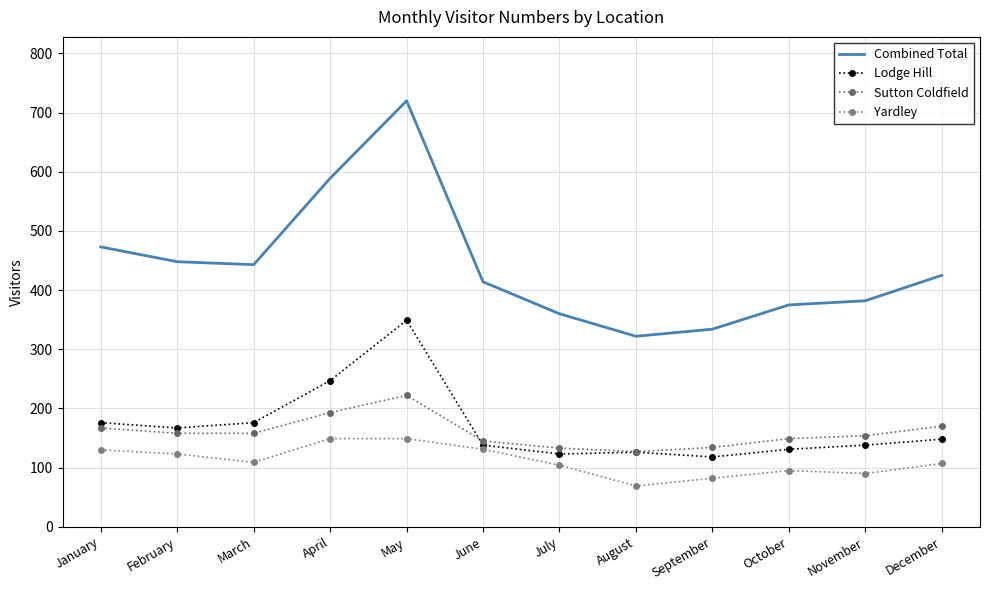

What are all the series names shown in the legend?

Combined Total, Lodge Hill, Sutton Coldfield, Yardley